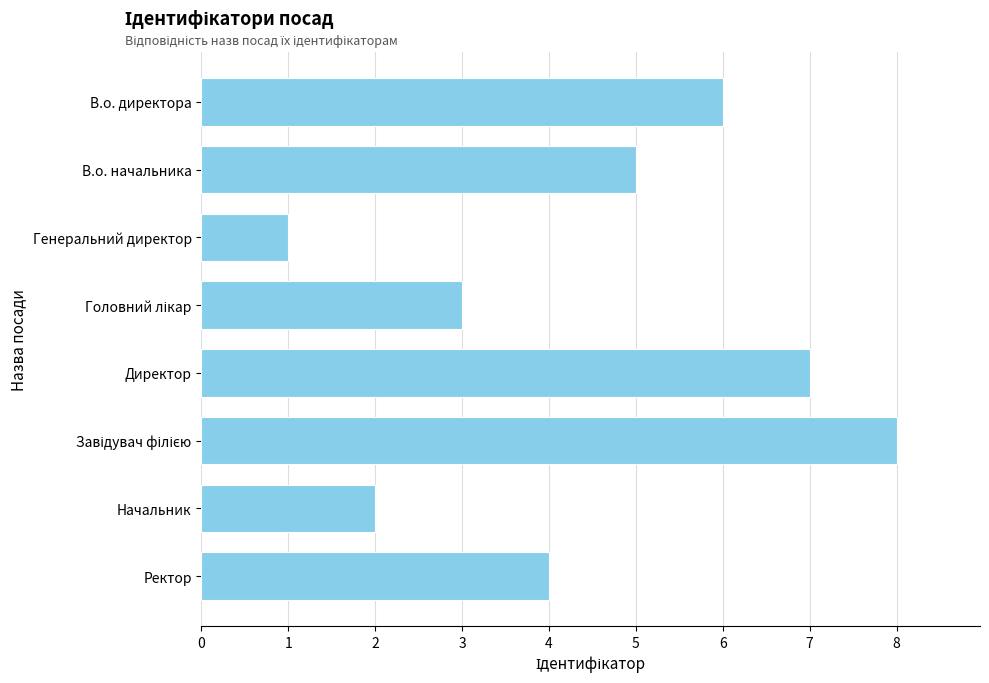

Which has a higher value, Начальник or Ректор?

Ректор